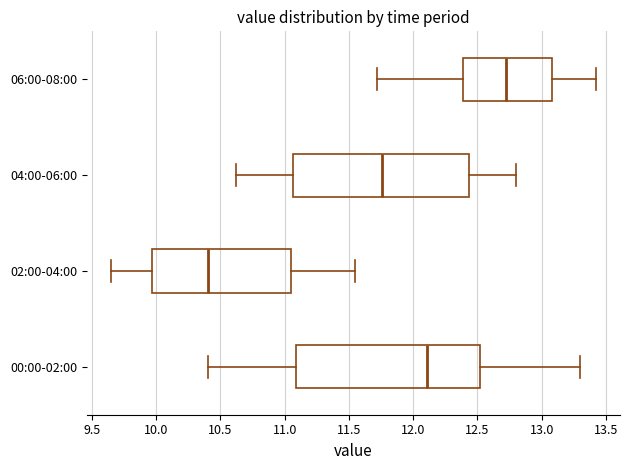

Reading bottom to top, transcribe this box plot: for each box, give where its median line is, the range the box spans, and where its two whiskers end, as read against the x-axis. The values are not printed on the chart, so give them approximately, as read against the axis.

00:00-02:00: median 12.10, box 11.10 to 12.50, whiskers 10.40 to 13.30
02:00-04:00: median 10.40, box 9.95 to 11.05, whiskers 9.65 to 11.55
04:00-06:00: median 11.75, box 11.05 to 12.45, whiskers 10.60 to 12.80
06:00-08:00: median 12.75, box 12.40 to 13.10, whiskers 11.70 to 13.40